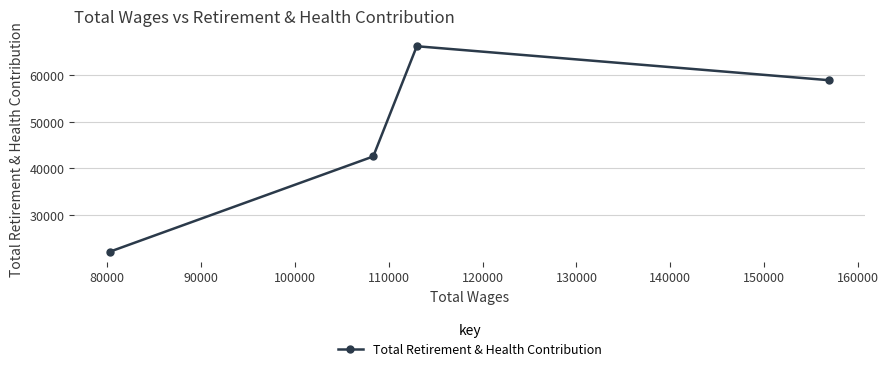

What is the sum of all values?

189810